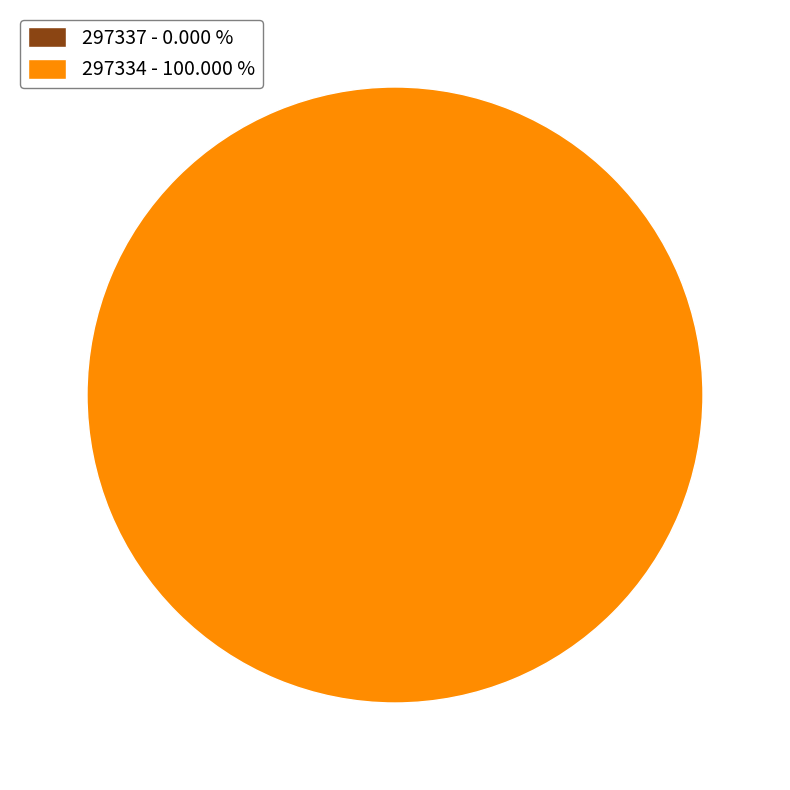

Which has a higher value, 297334 or 297337?

297334